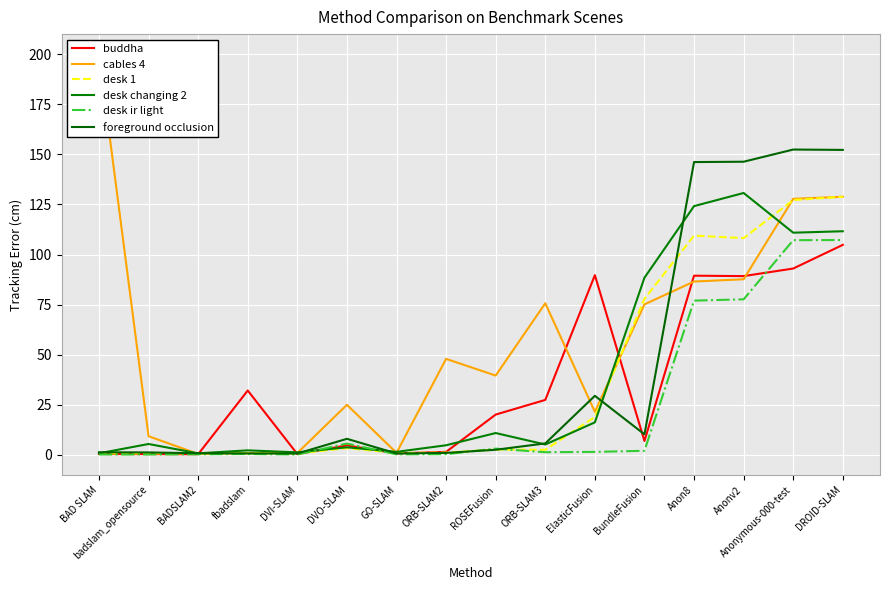

What is the sum of all desk ir light values?

384.6